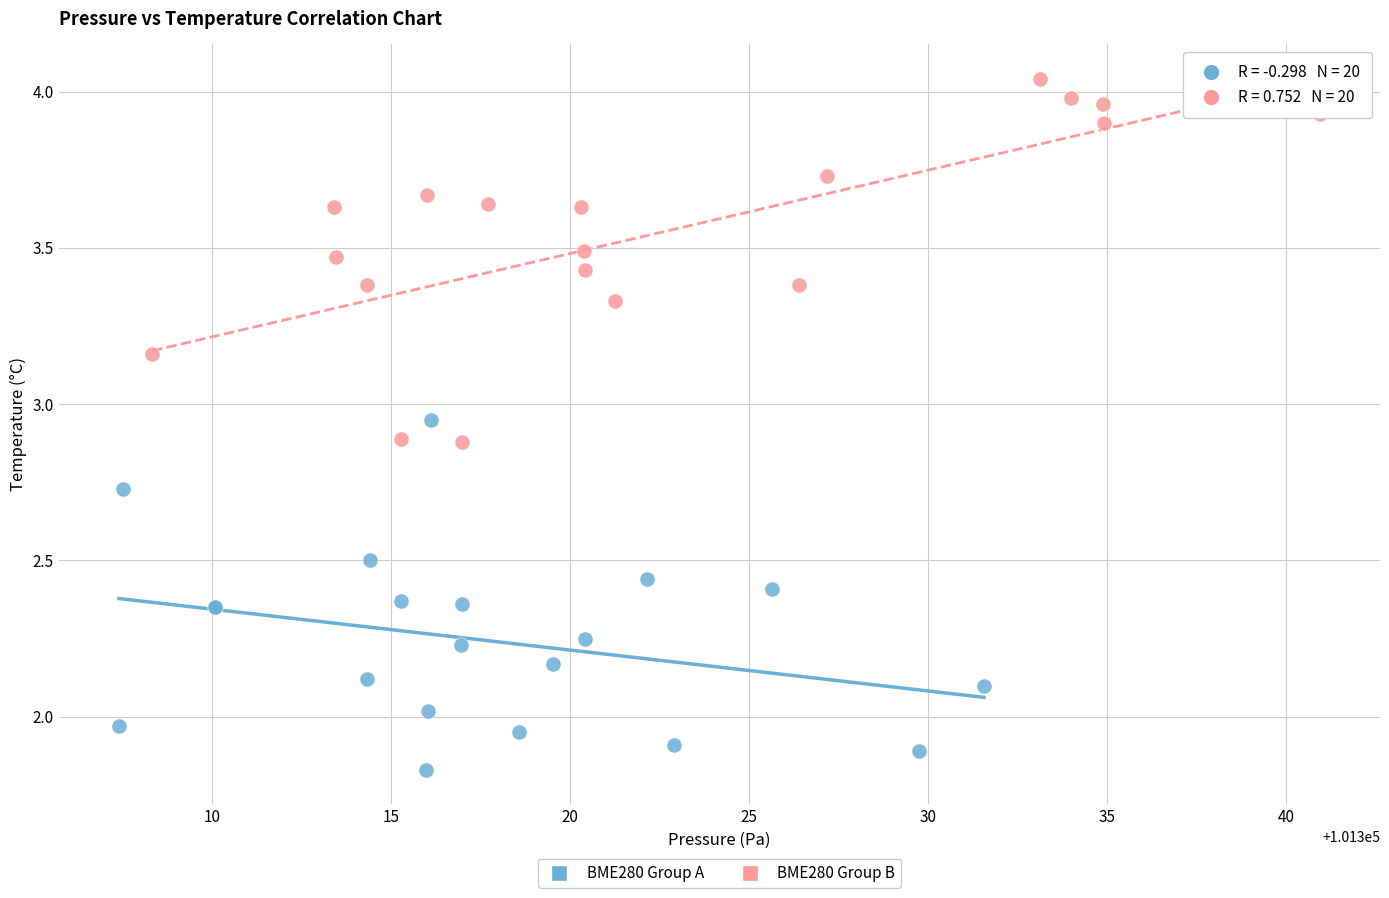

Which series contains the highest Y value?

BME280 Group B